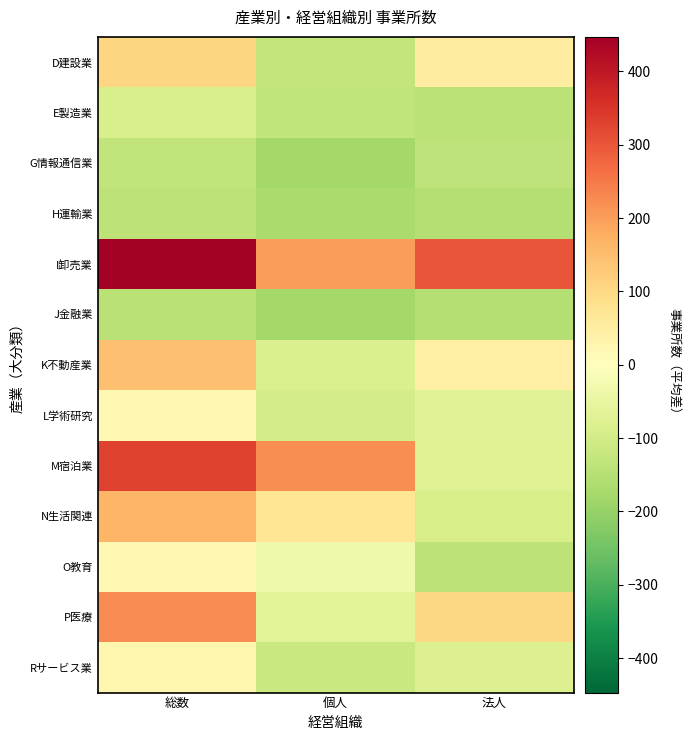

Between 個人 and 法人, which series saw the biggest shift?

M宿泊業